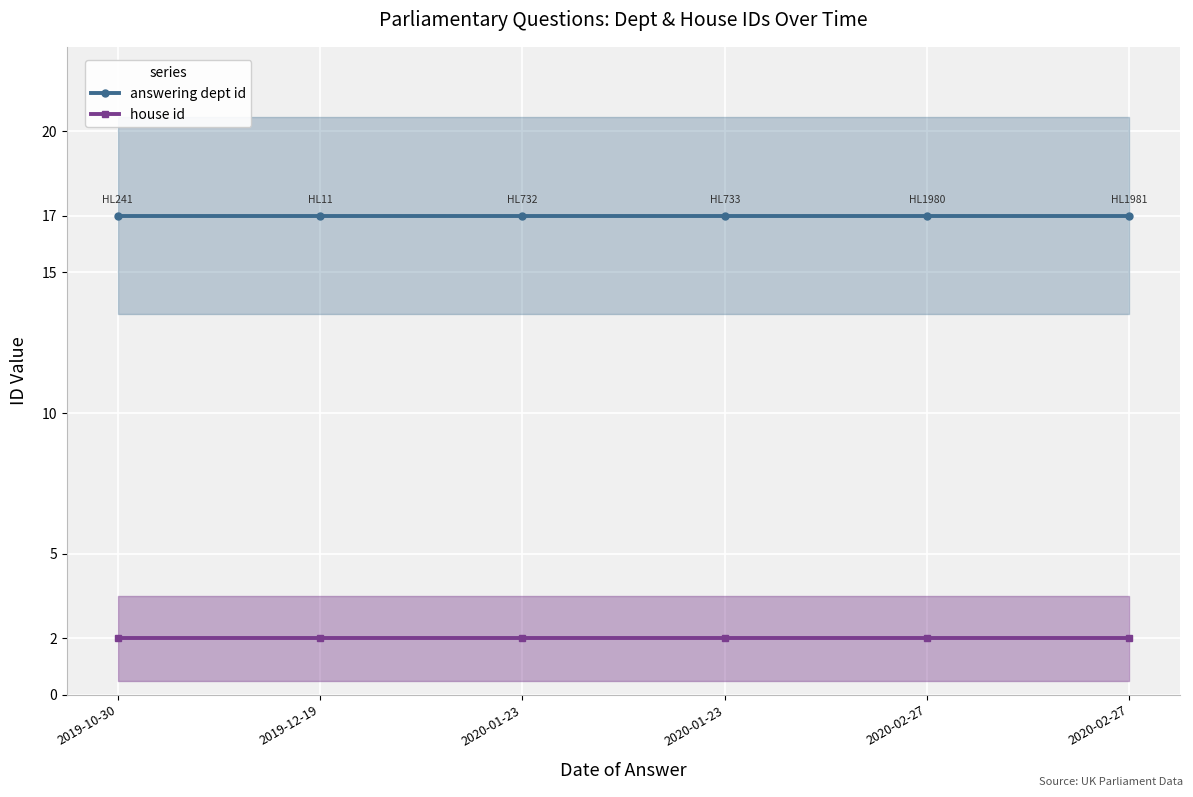

What value does the house id series have at 2020-02-27?

2